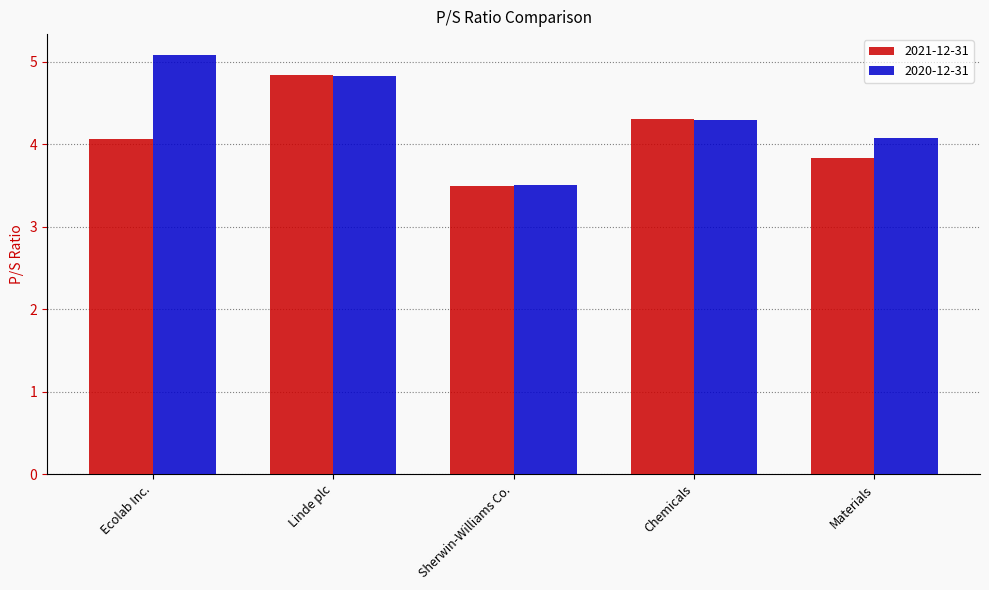

What is the label of the 4th bar from the right?

Linde plc